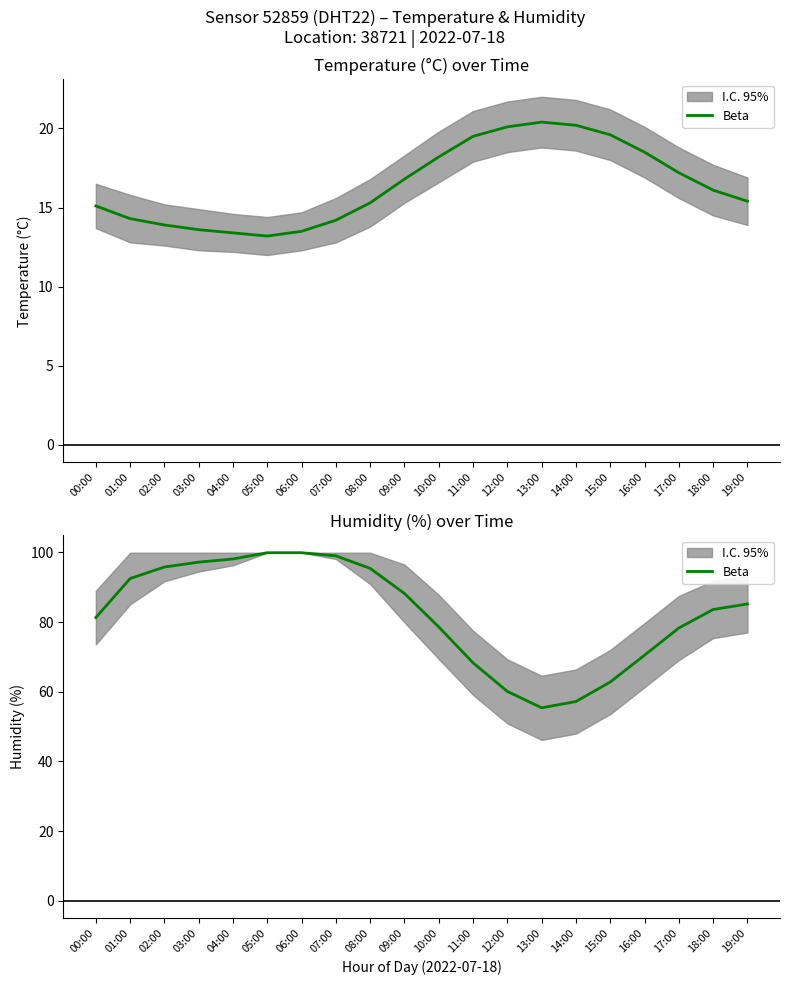

Reading left to right, extract all data points from this chart.

00:00=81.3	01:00=92.5	02:00=95.8	03:00=97.2	04:00=98.1	05:00=99.9	06:00=99.9	07:00=99.0	08:00=95.4	09:00=88.2	10:00=78.6	11:00=68.3	12:00=60.1	13:00=55.4	14:00=57.2	15:00=62.8	16:00=70.5	17:00=78.3	18:00=83.6	19:00=85.2